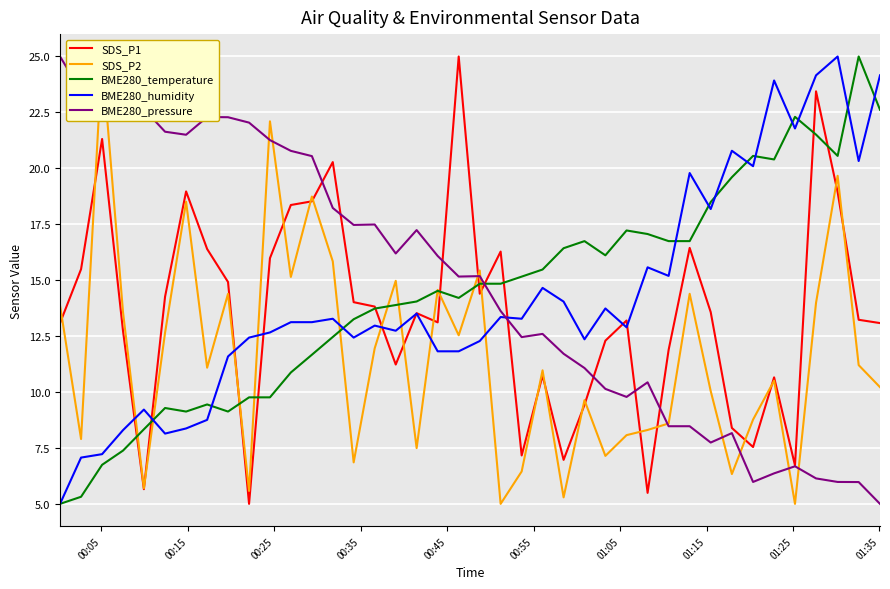

Count the number of data series in this chart.

5